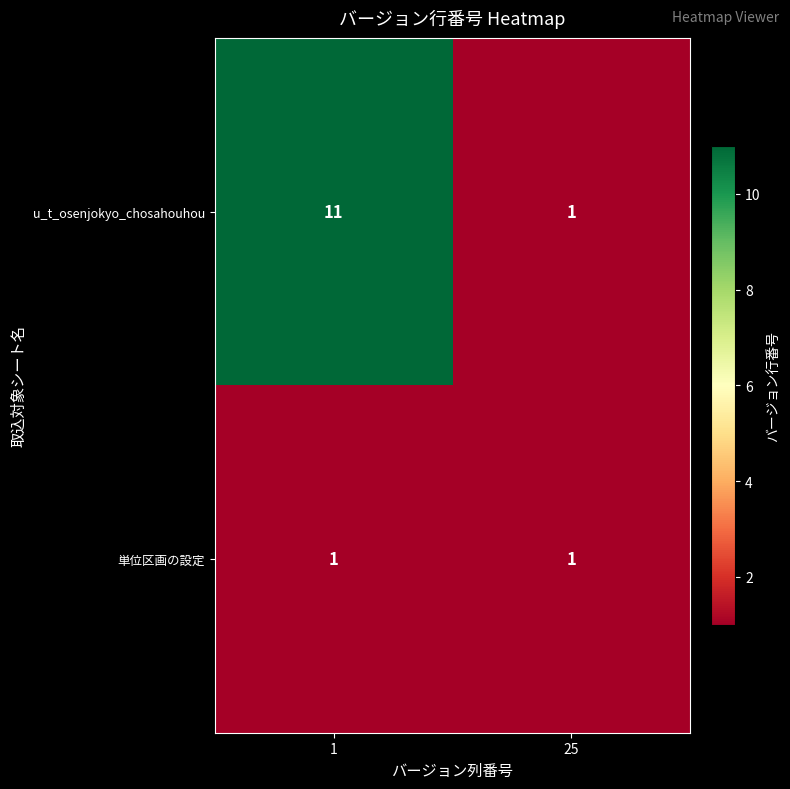

Which series has the largest total across all categories?

u_t_osenjokyo_chosahouhou